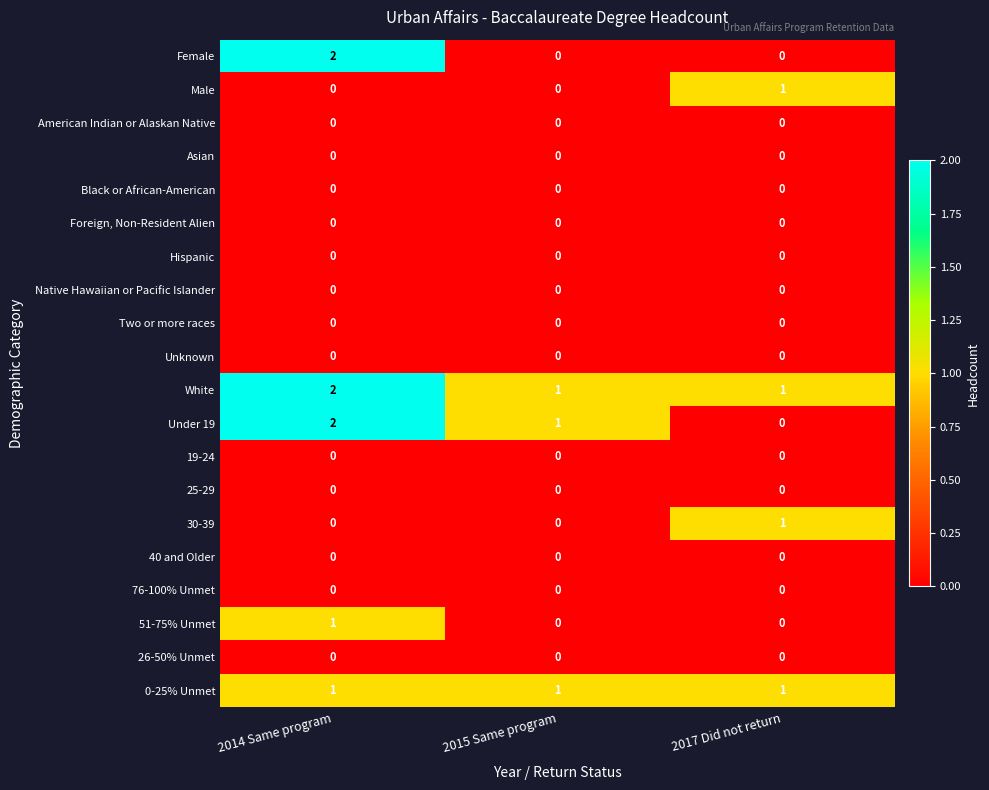

List the labels in order of Under 19 value, largest first.

2014 Same program, 2015 Same program, 2017 Did not return